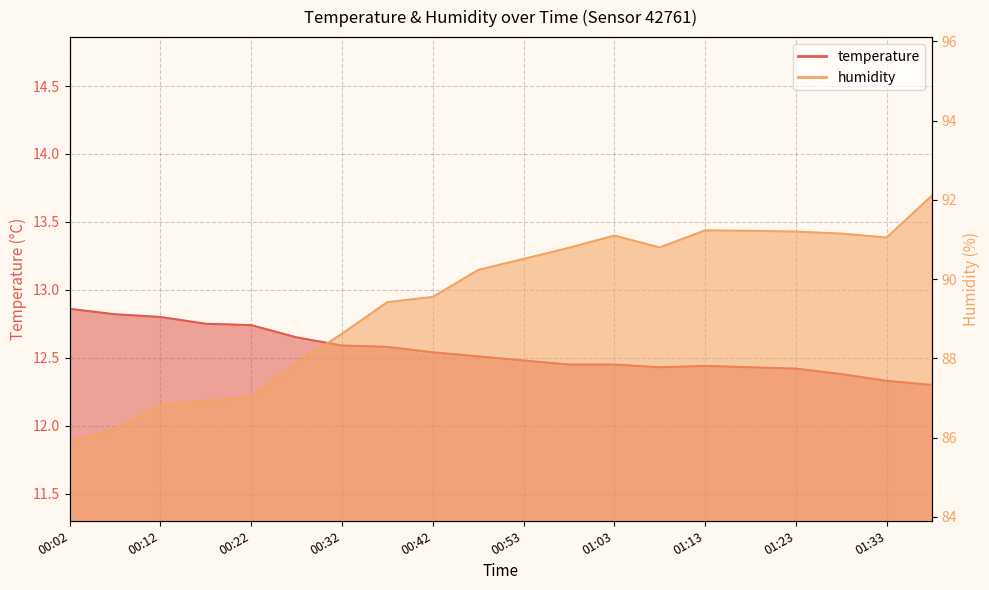

Does the chart have visible grid lines?

Yes